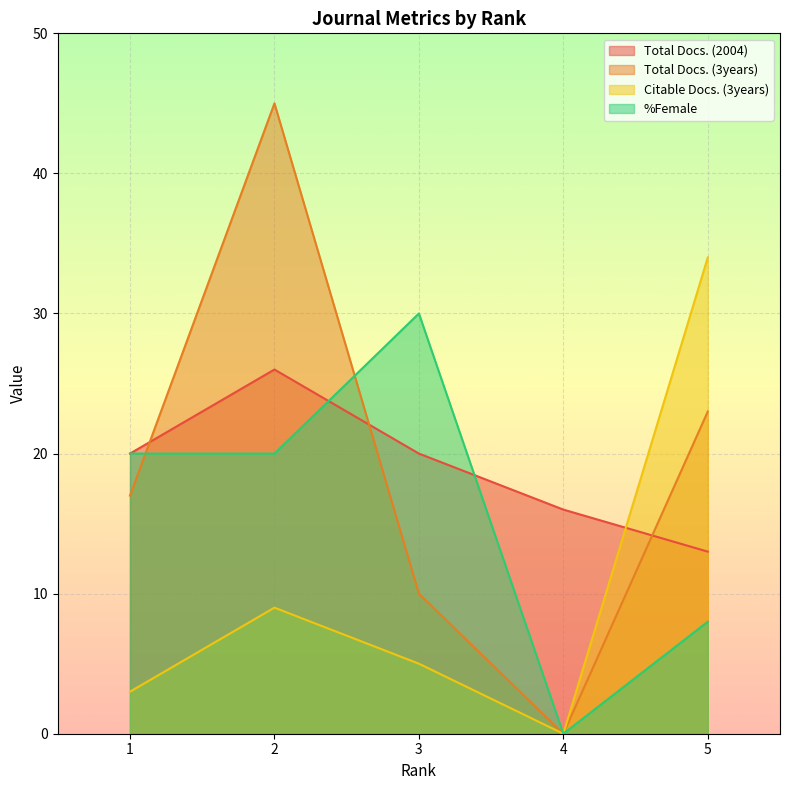

Does the chart display data point markers on the line(s)?

No